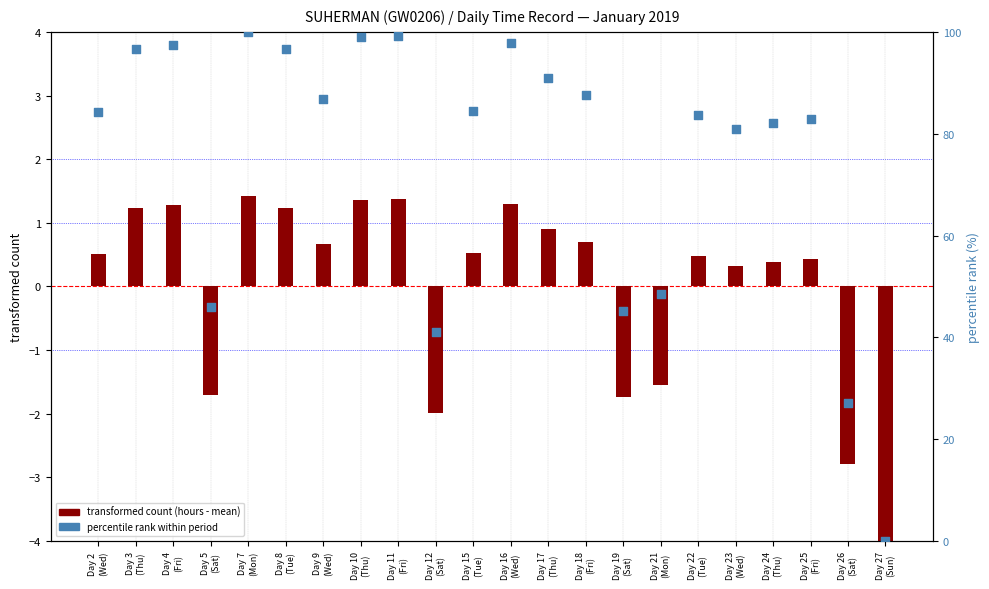

What are all the series names shown in the legend?

transformed count (hours - mean), percentile rank within period